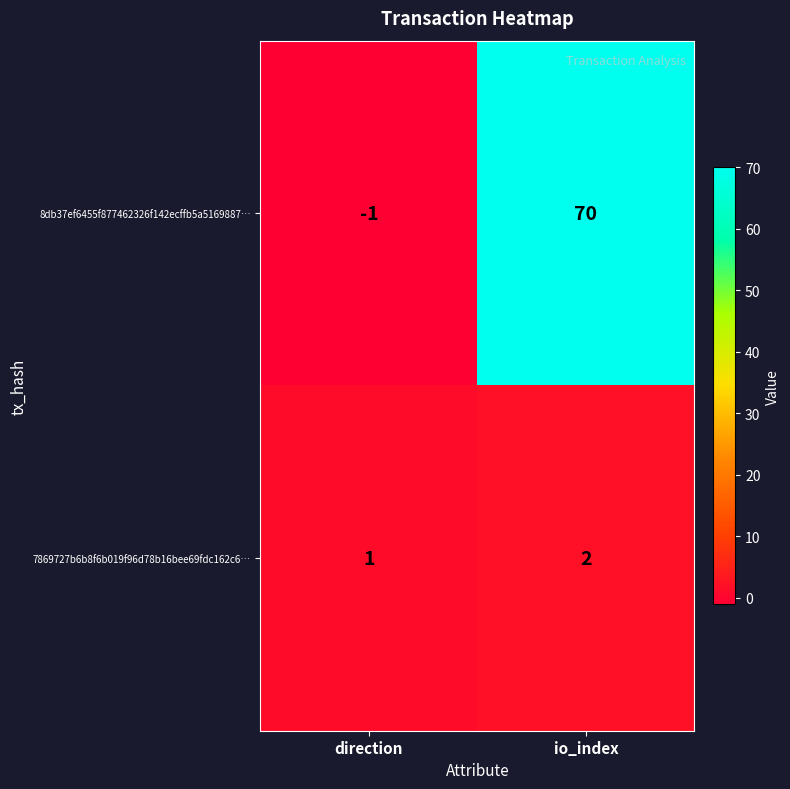

True or false: 8db37ef6455f877462326f142ecffb5a5169887… has a value of -2 at direction.

False